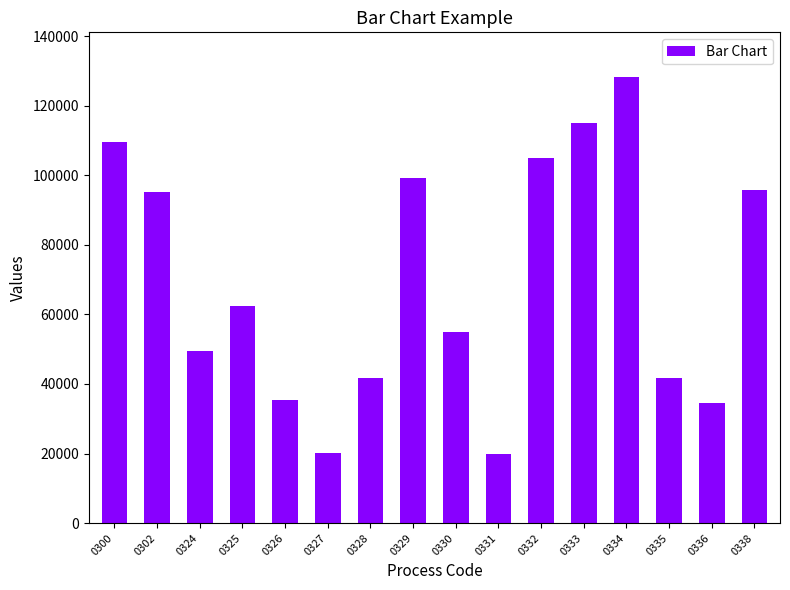

What is the greatest value displayed?

128250.0